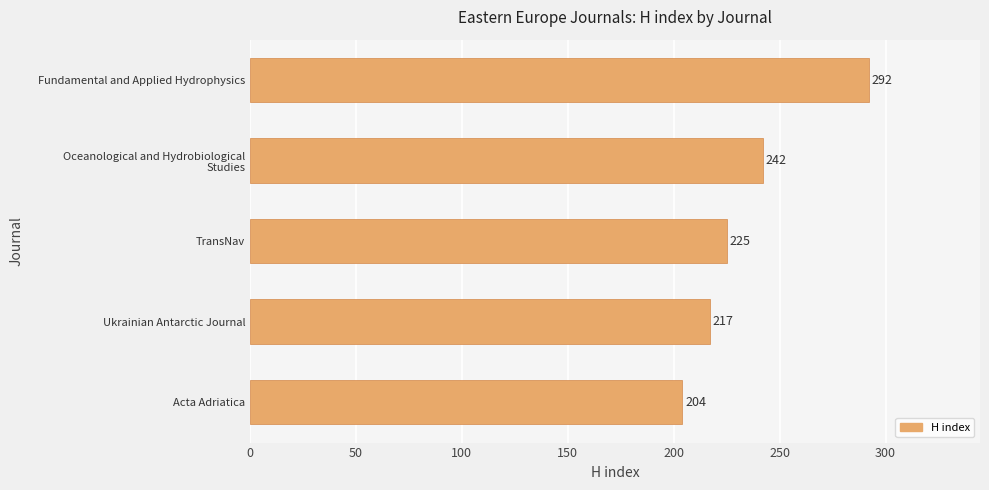

Reading bottom to top, list all the values displayed in this chart.

204	217	225	242	292